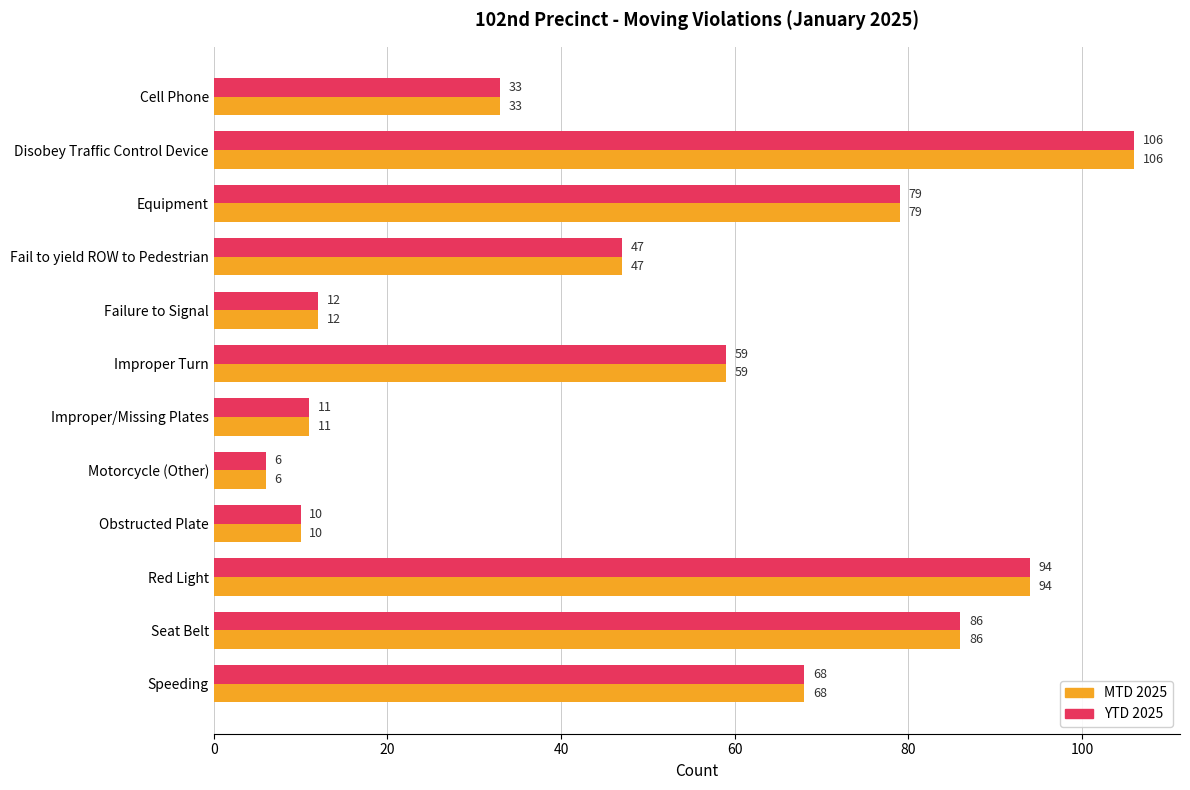

What is the difference between the maximum and minimum values in the YTD 2025 series?

100